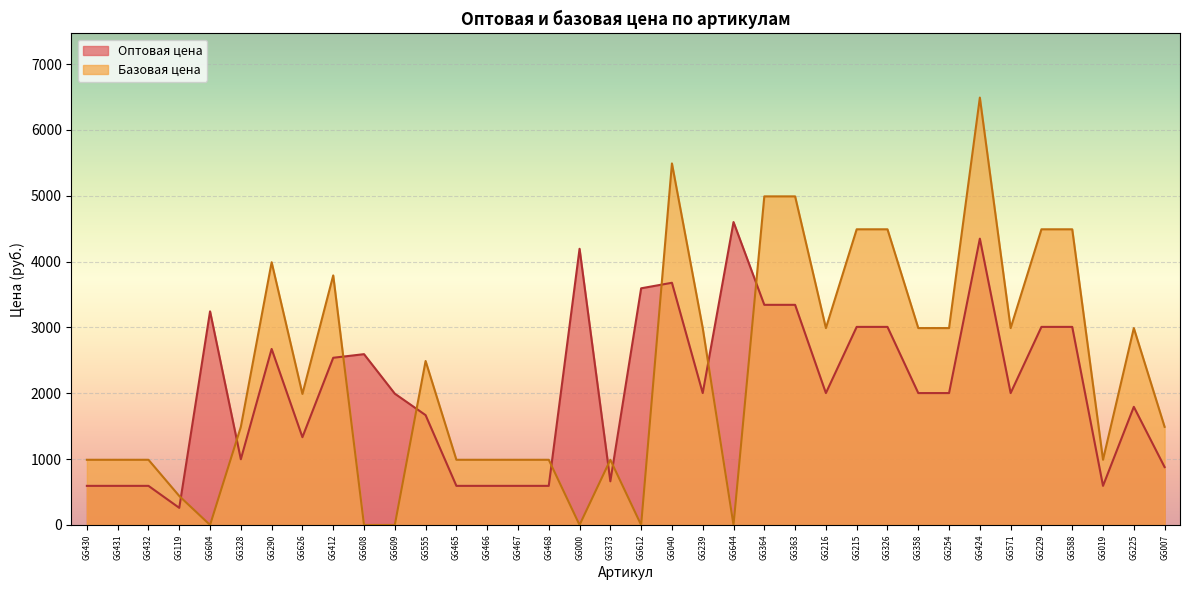

Reading left to right, list all the values displayed in this chart.

Оптовая цена: GG430=594	GG431=594	GG432=594	GG119=260	GG604=3244	GG328=998	GG290=2673	GG626=1333	GG412=2539	GG608=2594	GG609=1994	GG555=1668	GG465=594	GG466=594	GG467=594	GG468=594	GG000=4194	GG373=663	GG612=3594	GG040=3678	GG239=2003	GG644=4600	GG364=3343	GG363=3343	GG216=2003	GG215=3008	GG326=3008	GG358=2003	GG254=2003	GG424=4348	GG571=2003	GG229=3008	GG588=3008	GG019=594	GG225=1794	GG007=879
Базовая цена: GG430=990	GG431=990	GG432=990	GG119=440	GG604=0	GG328=1490	GG290=3990	GG626=1990	GG412=3790	GG608=0	GG609=0	GG555=2490	GG465=990	GG466=990	GG467=990	GG468=990	GG000=0	GG373=990	GG612=0	GG040=5490	GG239=2990	GG644=0	GG364=4990	GG363=4990	GG216=2990	GG215=4490	GG326=4490	GG358=2990	GG254=2990	GG424=6490	GG571=2990	GG229=4490	GG588=4490	GG019=990	GG225=2990	GG007=1490